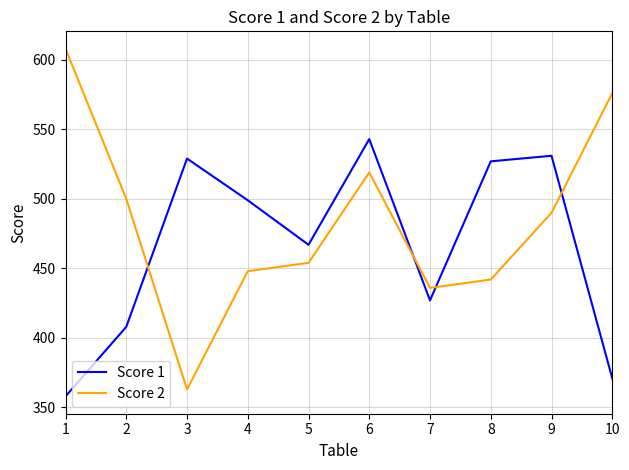

Which series has the largest total across all categories?

Score 2